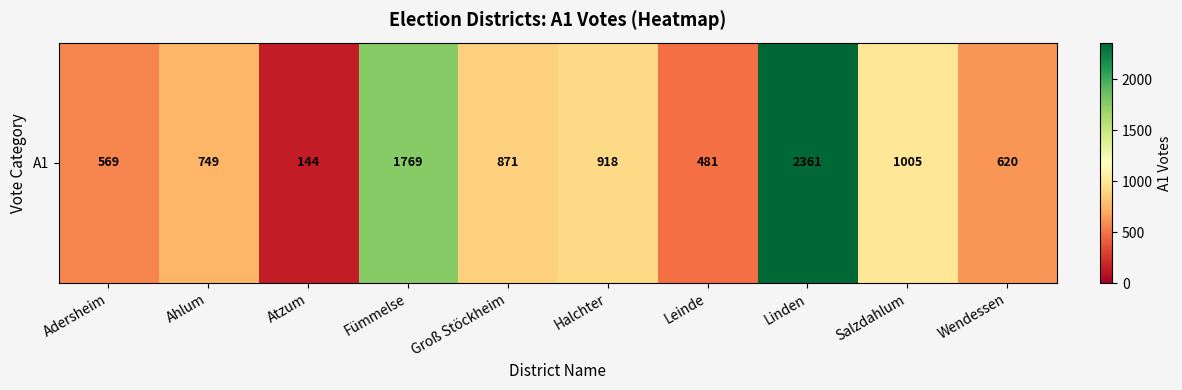

What is the greatest value displayed?

2361